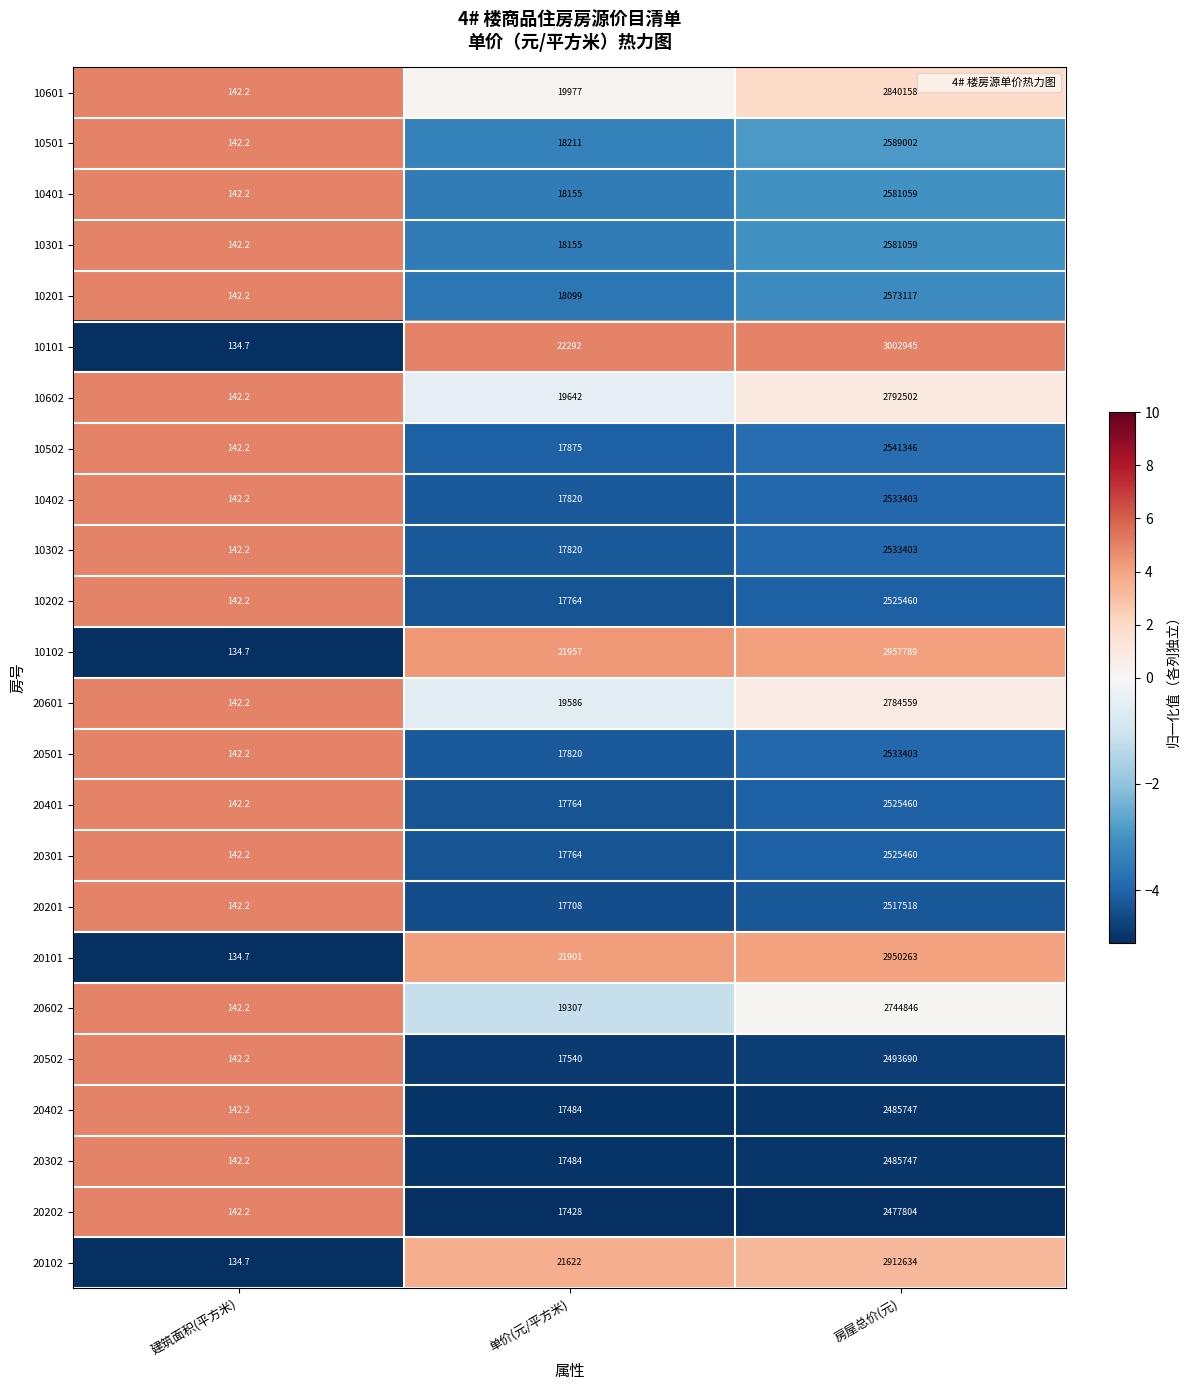

What value does the 20401 series have at 建筑面积(平方米)?

142.2